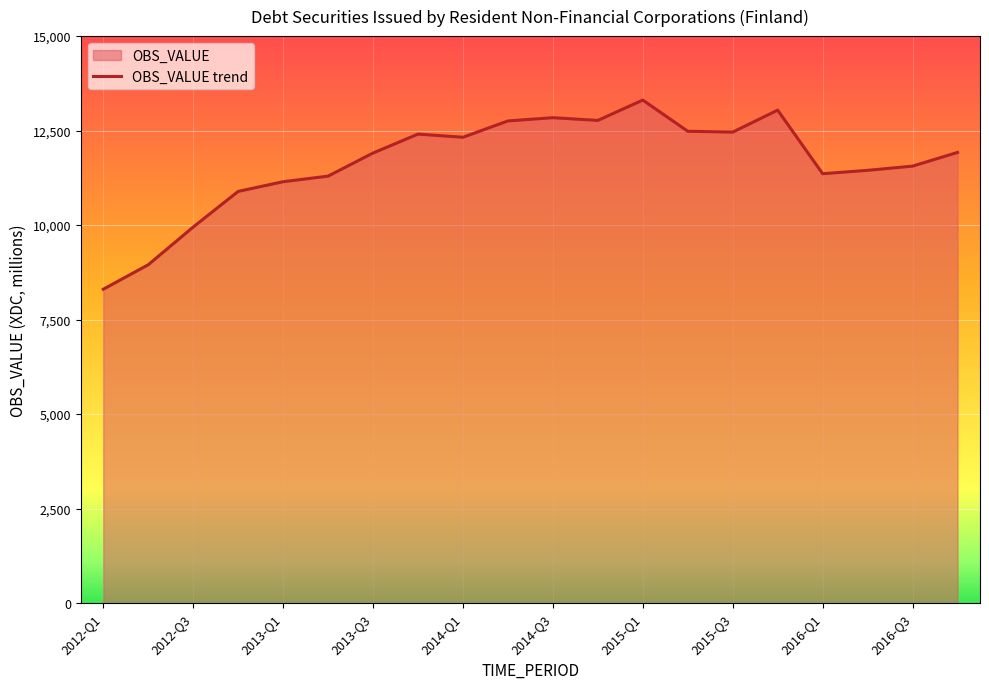

Which label corresponds to the largest value in the chart?

2015-Q1